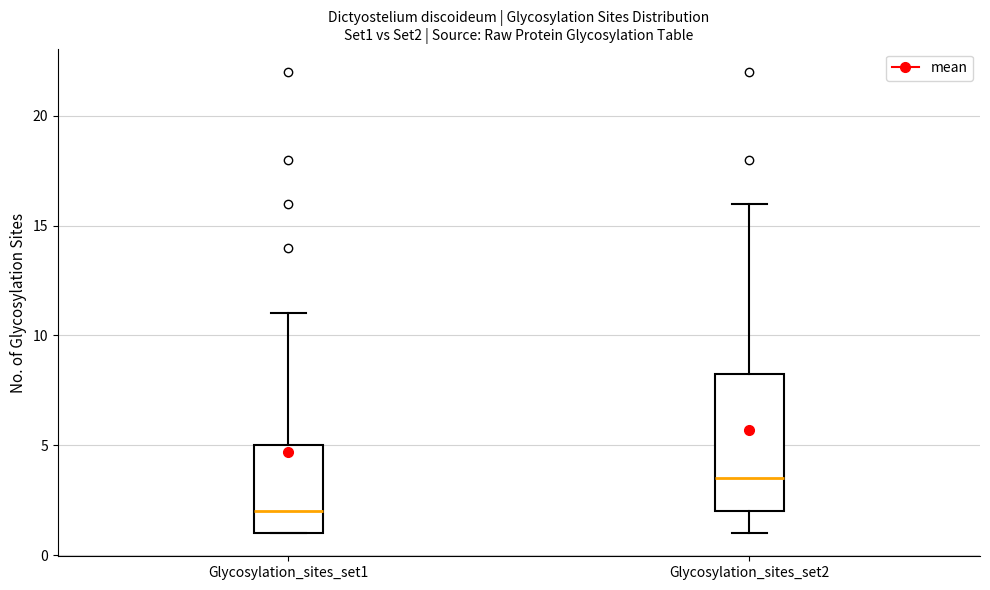

Where is the lower edge of the box for Glycosylation_sites_set2 on the y-axis? The values are not printed on the chart, so give them approximately, as read against the axis.

2.0